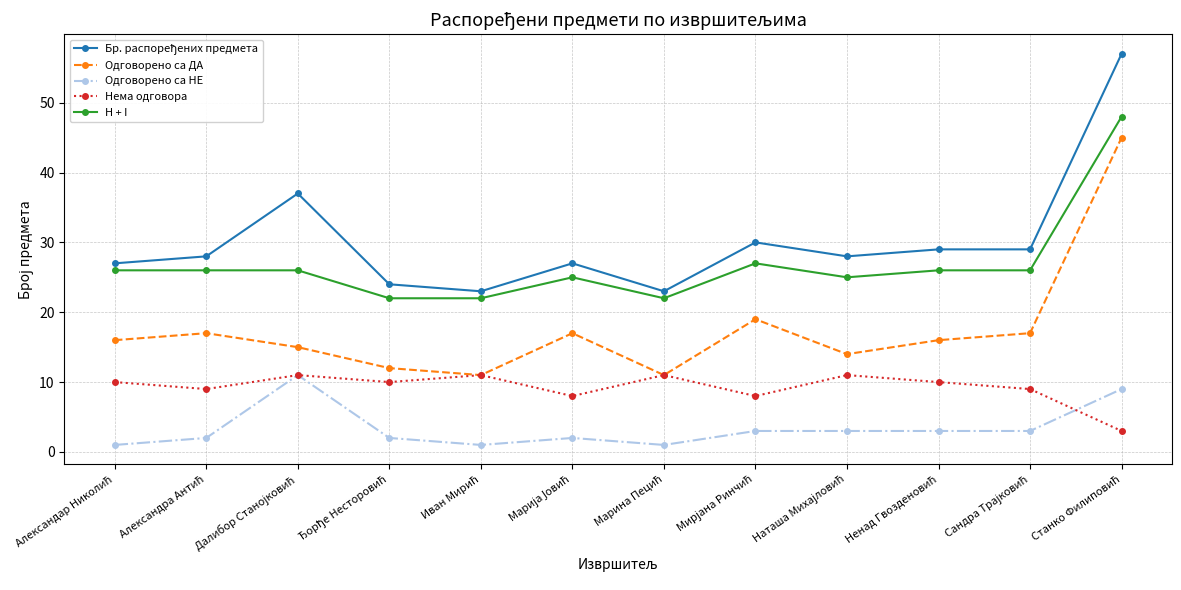

True or false: H + I and Одговорено са ДА cross at least once.

False